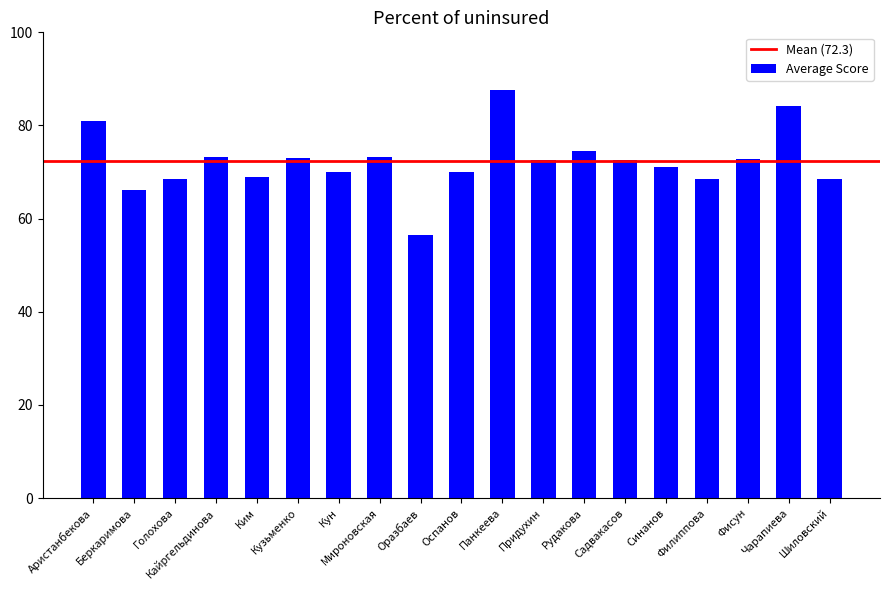

Which has a higher value, Оразбаев or Панкеева?

Панкеева